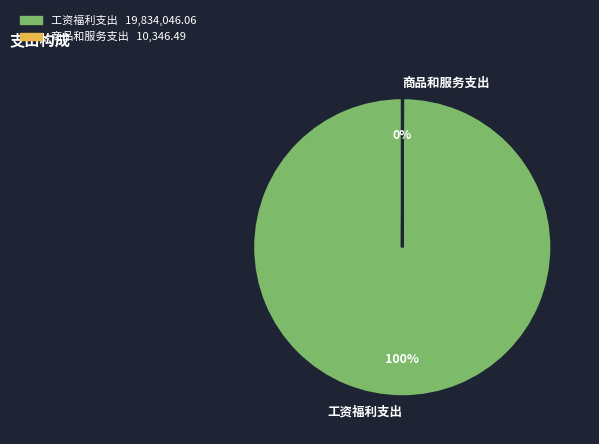

Which category has the biggest portion of the pie?

工资福利支出